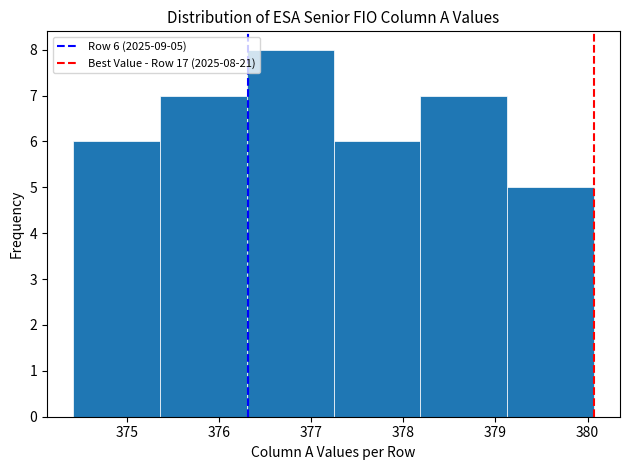

Over which range of the x-axis is the bar tallest?

376.3 to 377.2